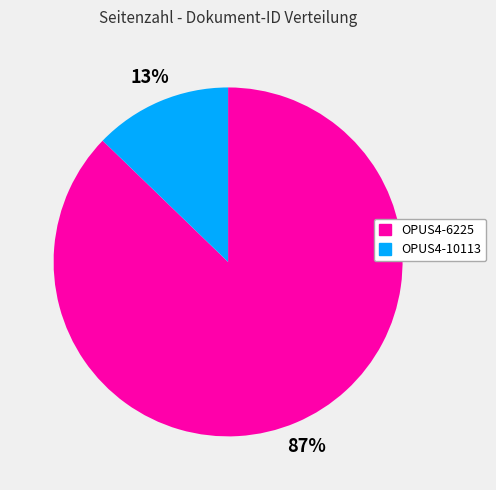

To the nearest percent, what is the difference between the OPUS4-10113 and OPUS4-6225 slice percentages?

74%